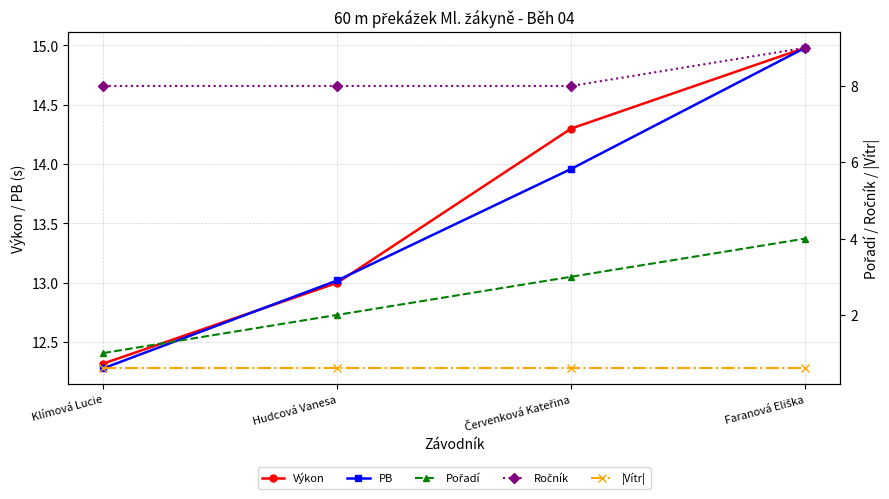

At which label is |Vítr| closest to 0?

Klímová Lucie